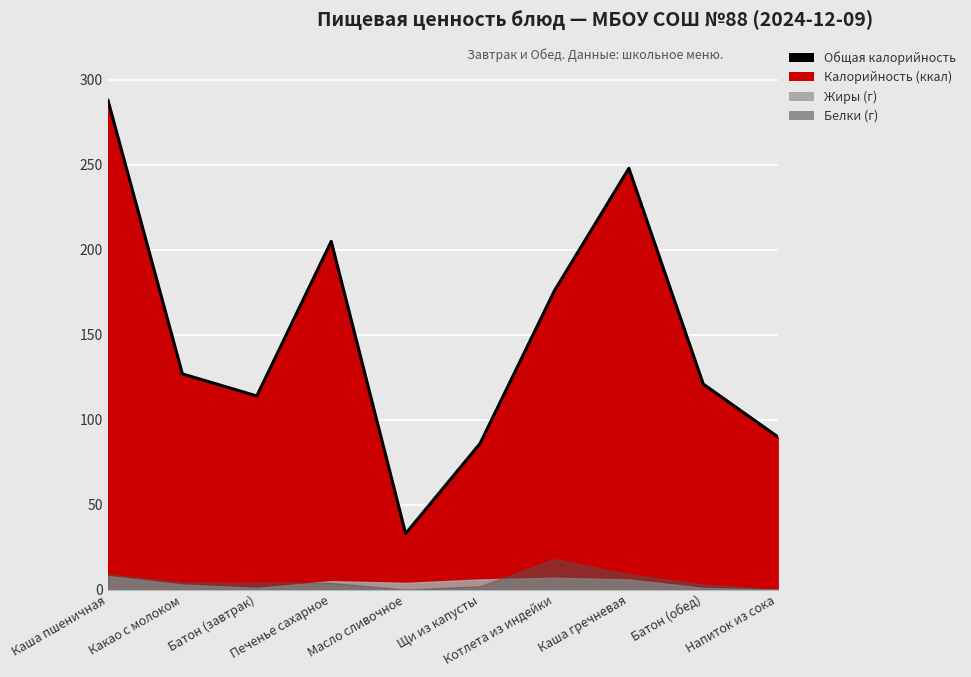

At which category does the chart reach its peak across all series?

Каша пшеничная